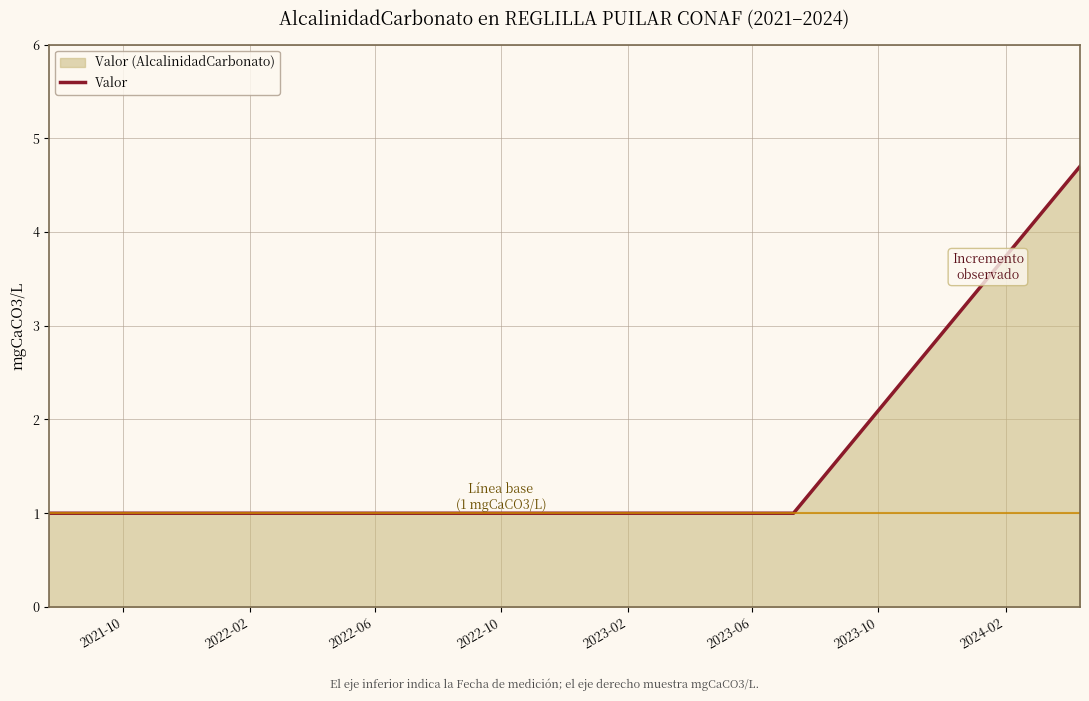

What is the average value?

1.6